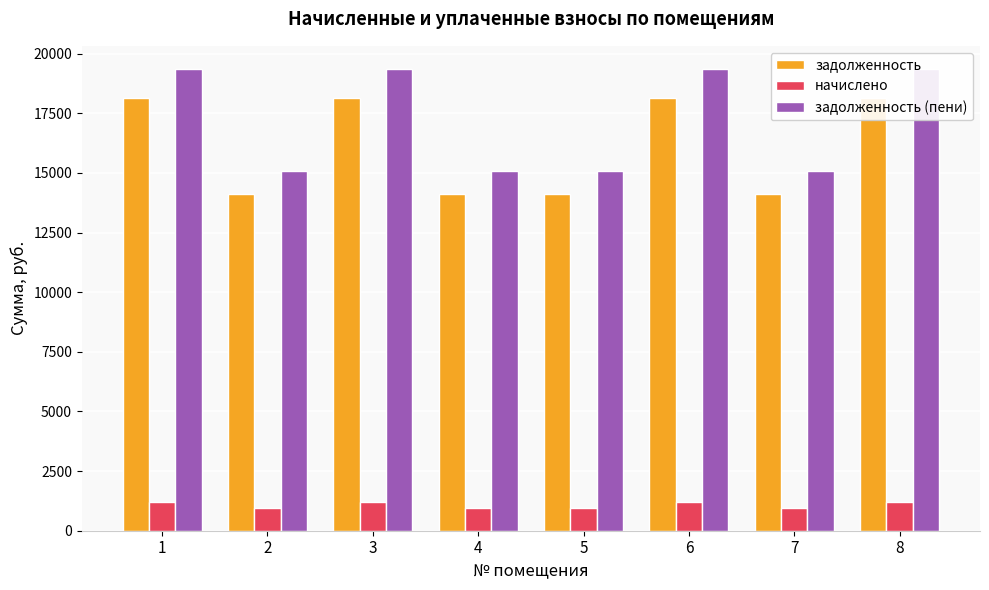

Reading right to left, what are all the values shown in this chart?

задолженность: 18155.8	14124.0	18155.8	14124.0	14124.0	18155.8	14124.0	18155.8
начислено: 1202.6	935.5	1202.6	935.5	935.5	1202.6	935.5	1202.6
задолженность (пени): 19358.4	15059.5	19358.4	15059.5	15059.5	19358.4	15059.5	19358.4